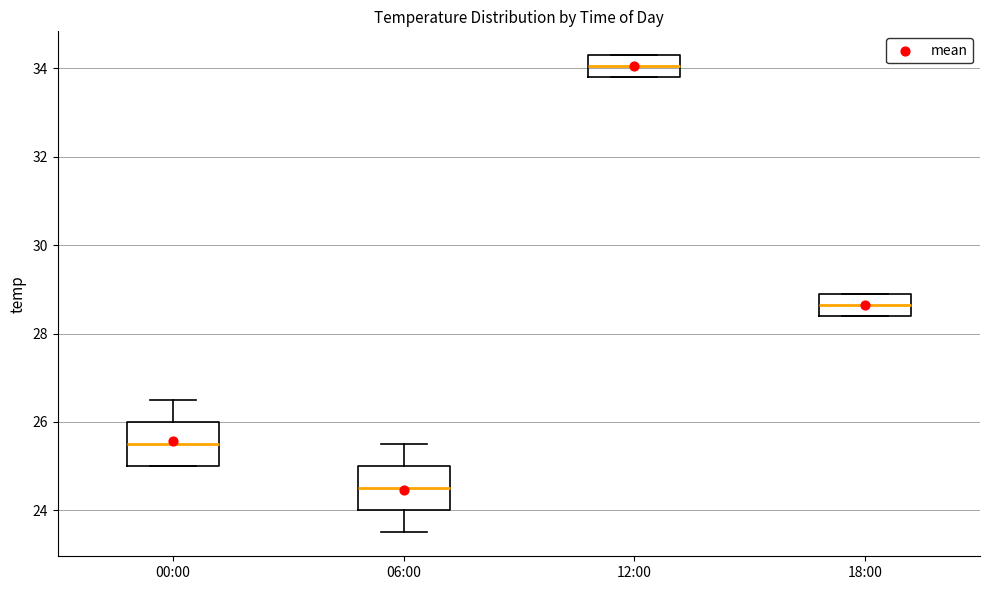

Where does the median line of the box for 06:00 sit on the y-axis? The values are not printed on the chart, so give them approximately, as read against the axis.

24.6